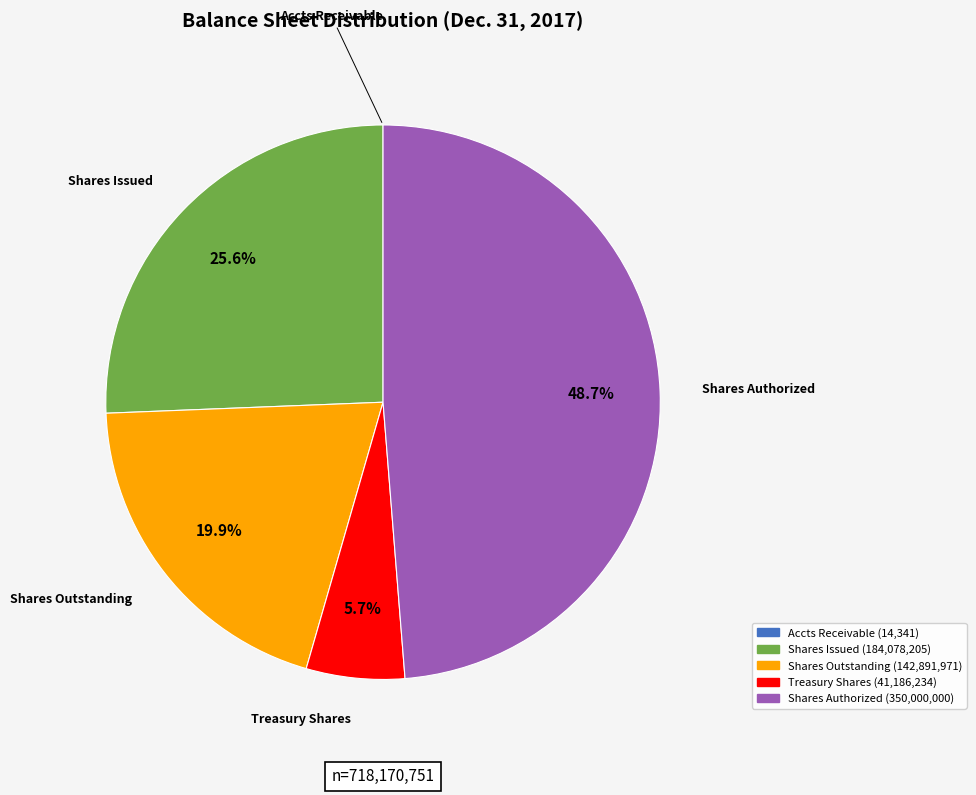

Is there a majority slice in this chart?

No